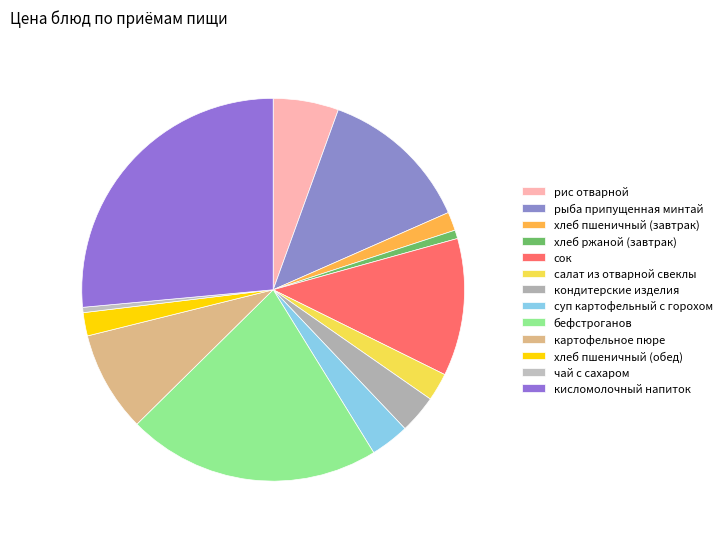

Approximately how many times larger is the value at хлеб пшеничный (обед) compared to рис отварной?

0.4